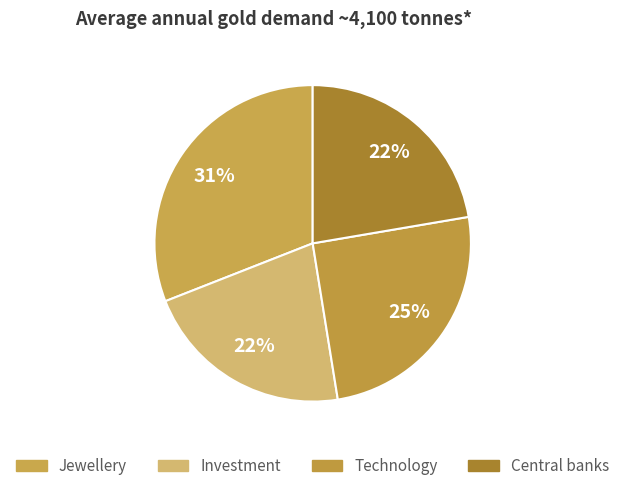

Count the number of slices in the pie.

4